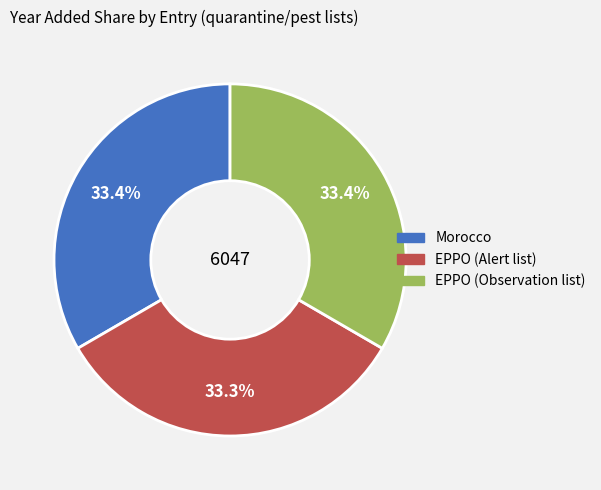

What is the ratio of the value at Morocco to the value at EPPO (Observation list)?

1.0